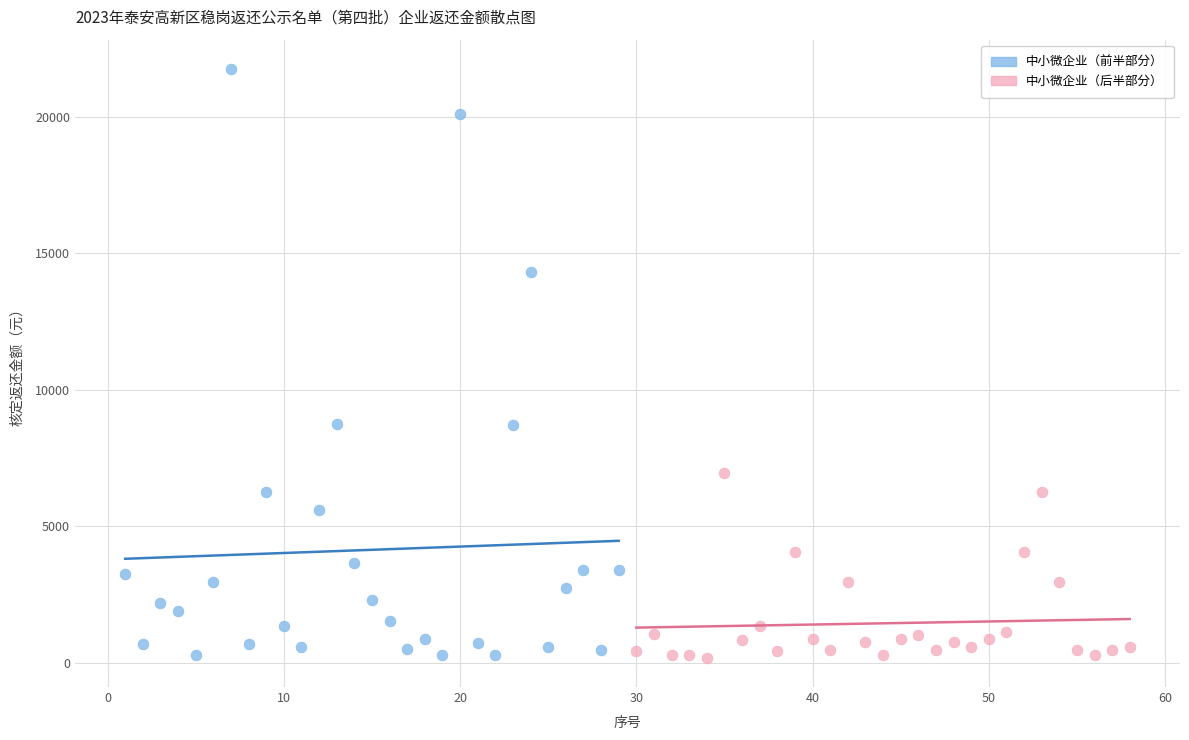

Which series reaches the maximum Y coordinate?

中小微企业（前半部分）